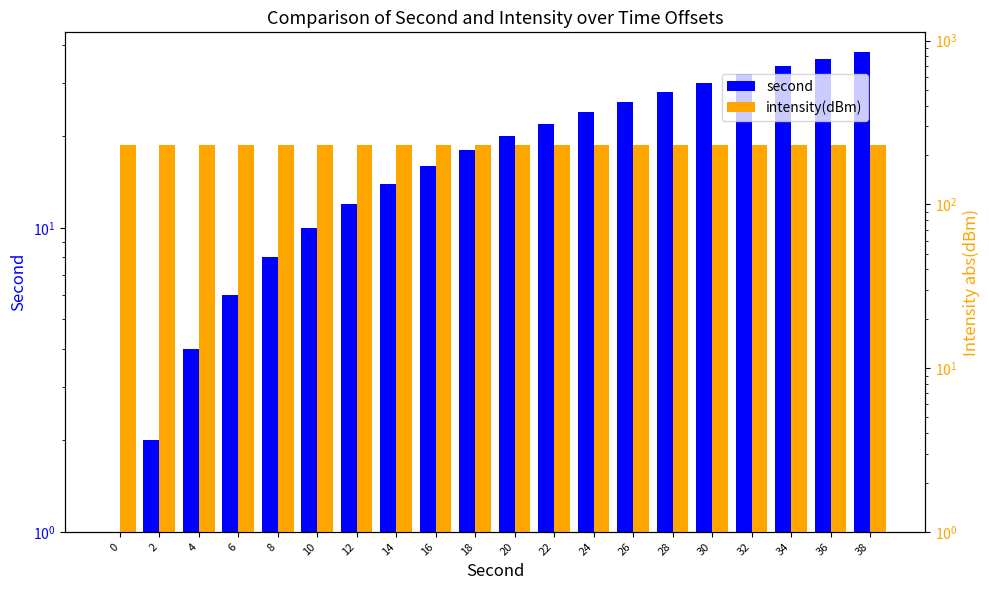

Are the bars horizontal?

No